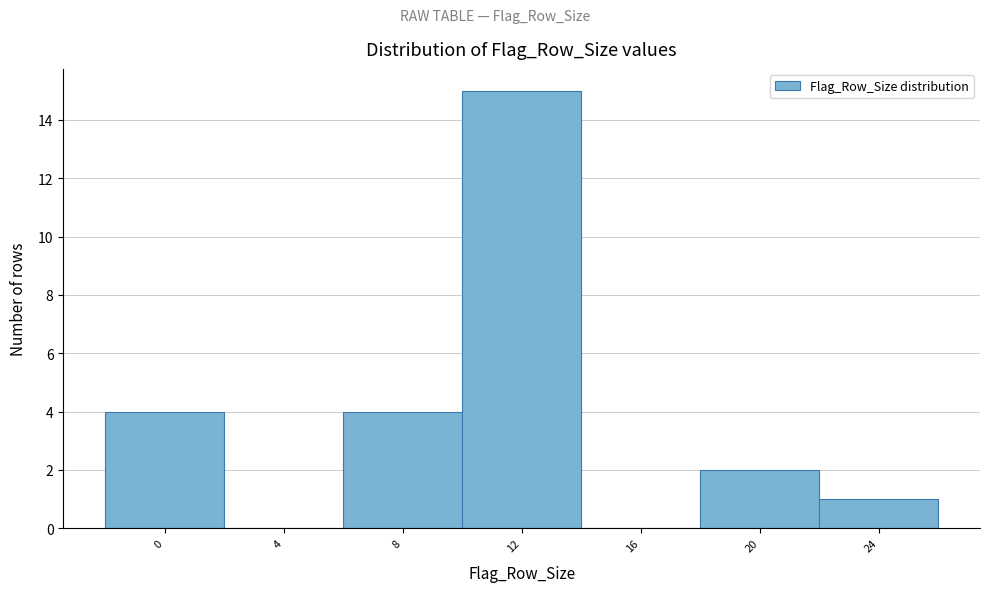

Reading right to left, what are all the values shown in this chart?

24=1	20=2	16=0	12=15	8=4	4=0	0=4